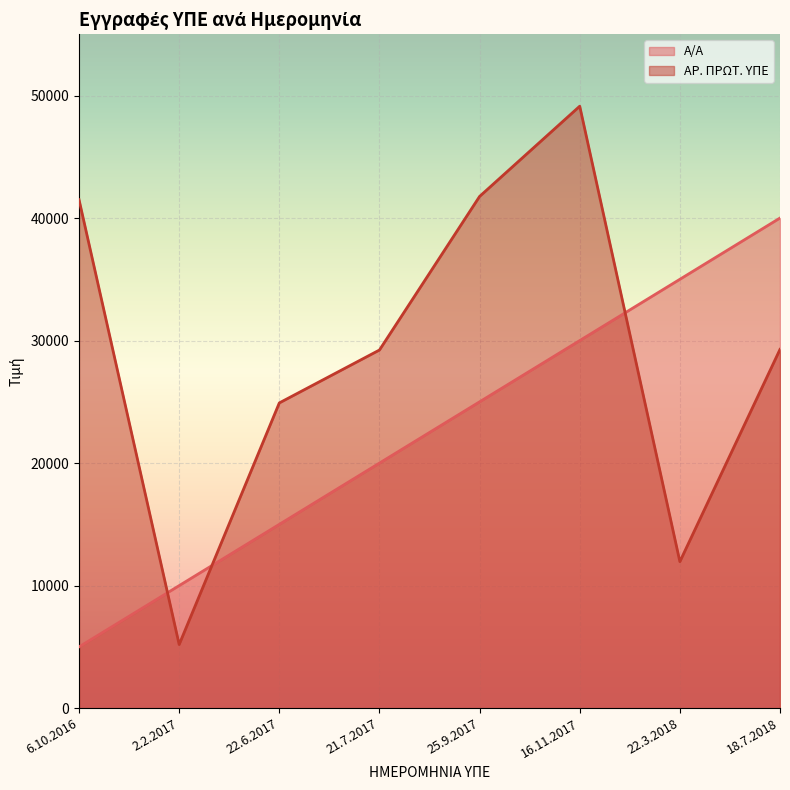

What are all the series names shown in the legend?

Α/Α, ΑΡ. ΠΡΩΤ. ΥΠΕ